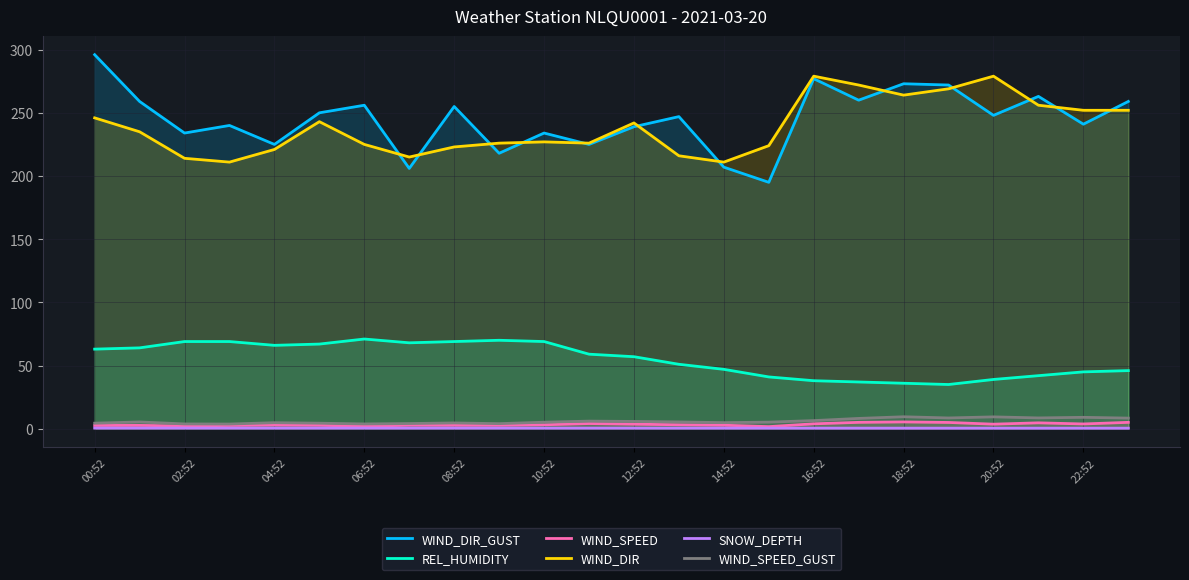

True or false: WIND_DIR has a value of 370.0 at 14:52.

False